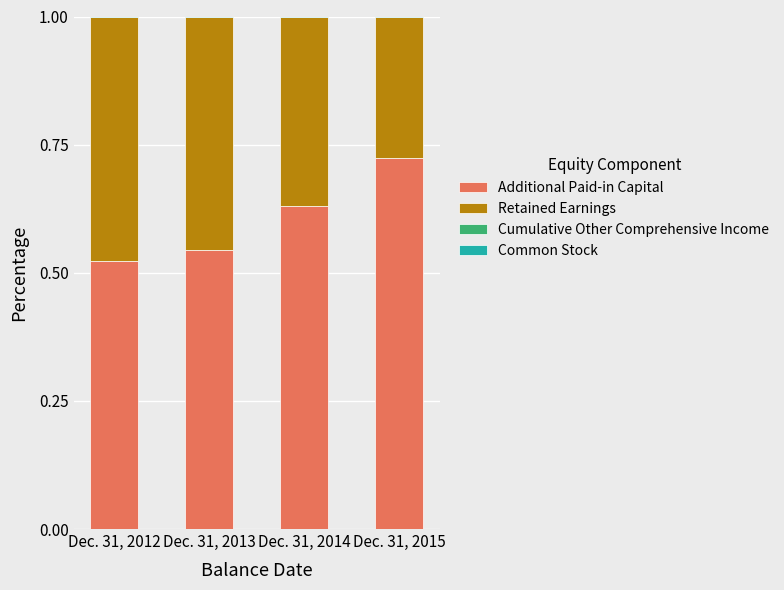

Is it true that Additional Paid-in Capital equals 0.5 at Dec. 31, 2015?

False